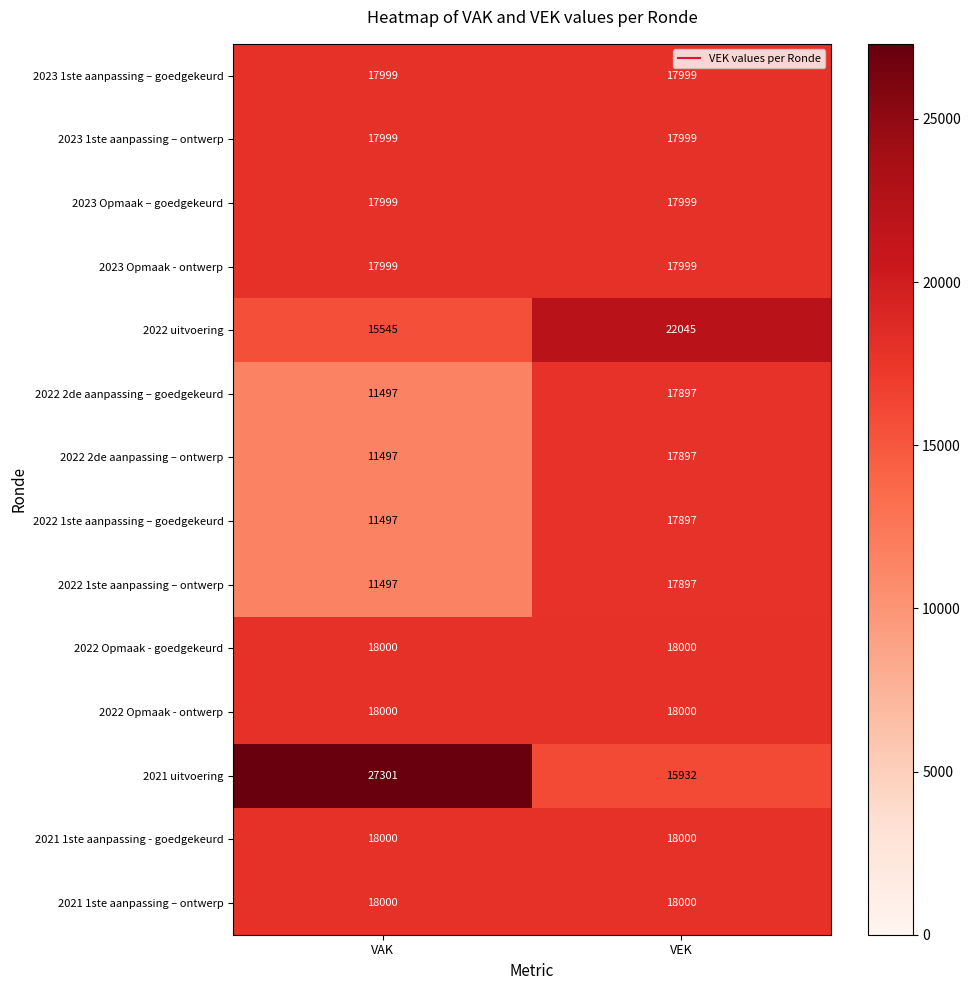

What is the sum of the 2022 Opmaak - ontwerp values at VEK and VAK?

36000